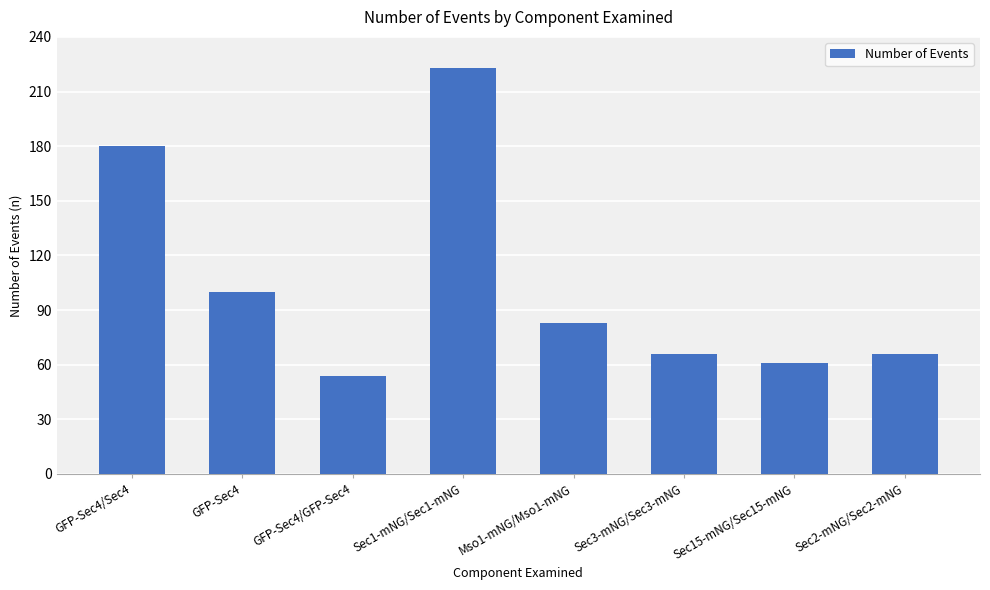

Which category has the lowest value across all series?

GFP-Sec4/GFP-Sec4